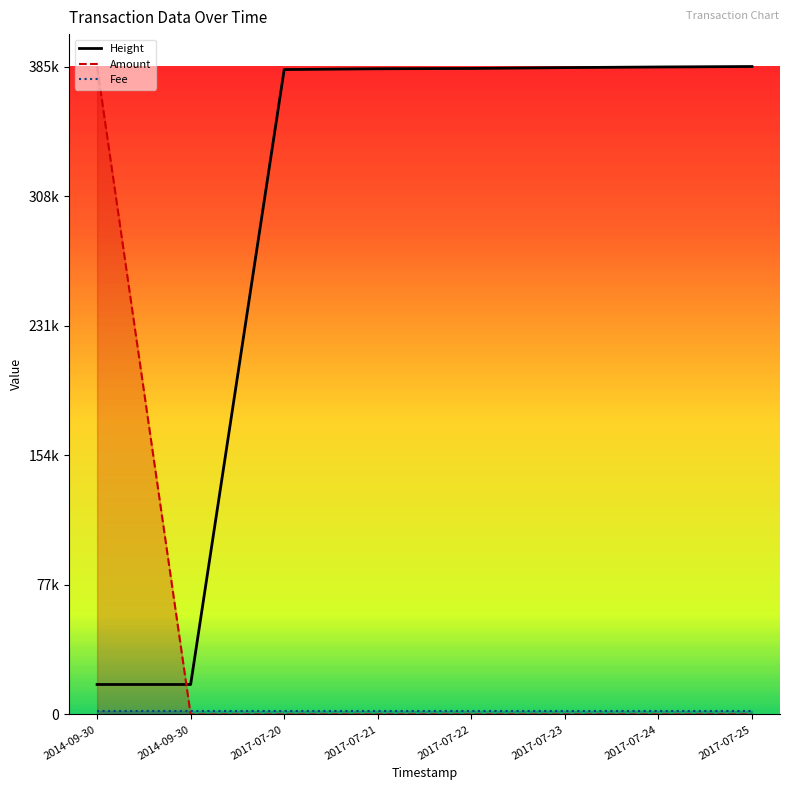

How many intersections are there between Height and Amount?

1